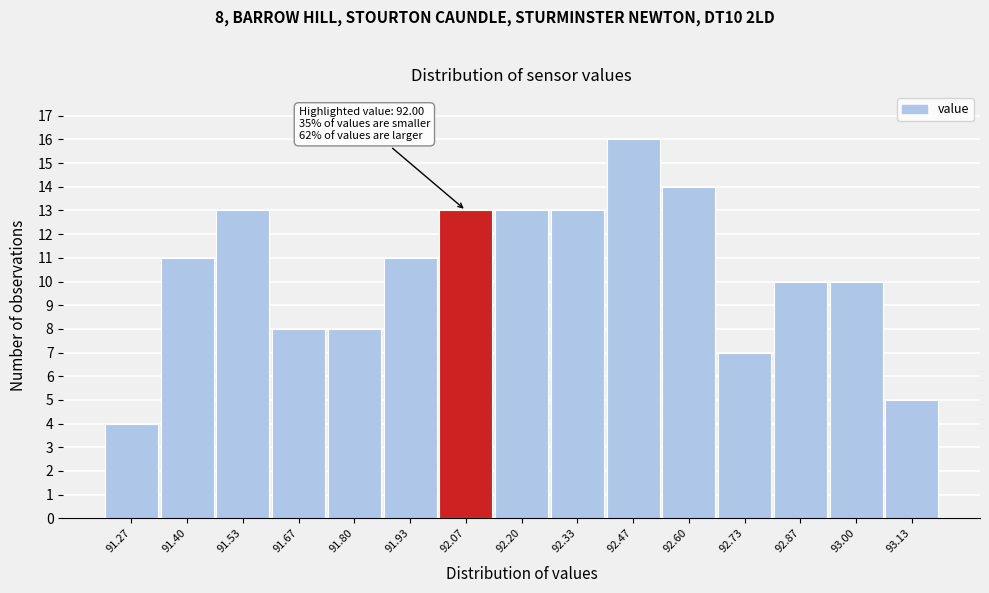

Over which range of the x-axis is the bar tallest?

92.40 to 92.54